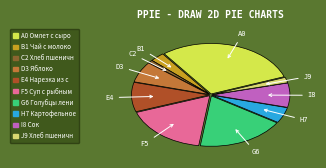

Is there any slice that represents more than half of the pie?

No